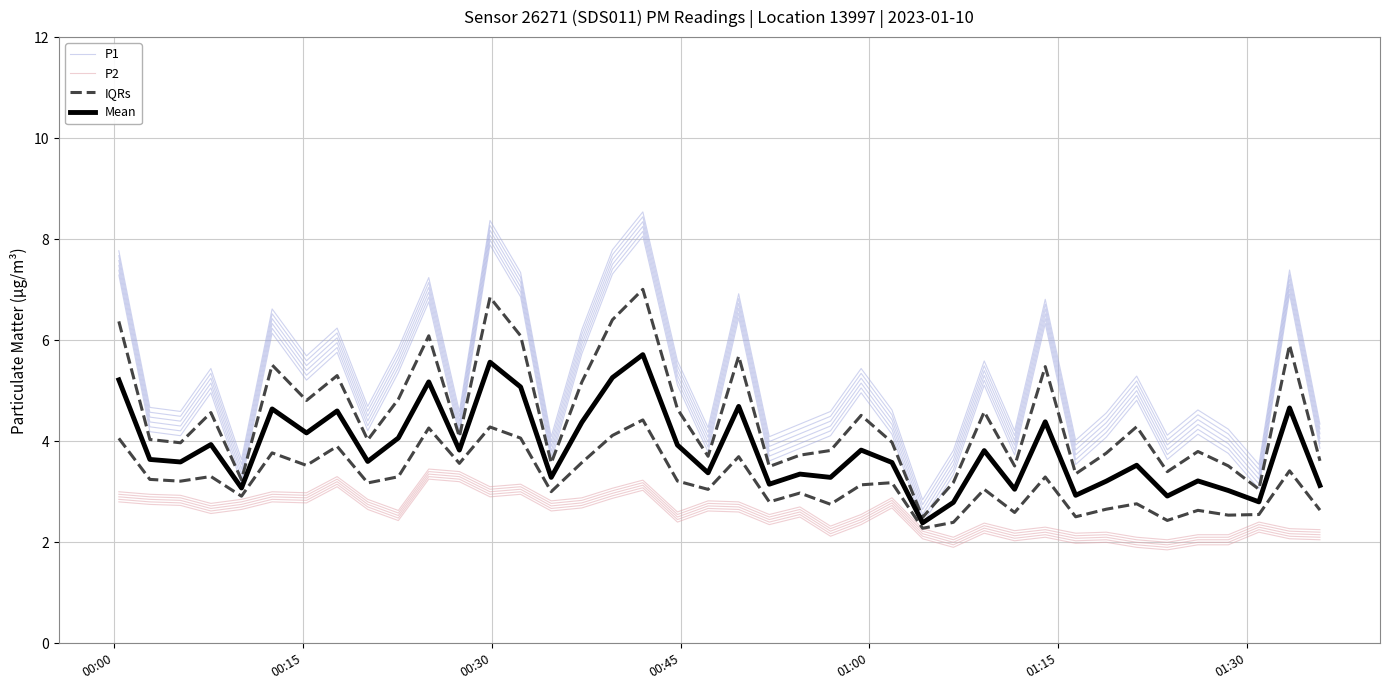

List the series in order of their peak value, lowest first.

P2, Mean, IQRs, P1